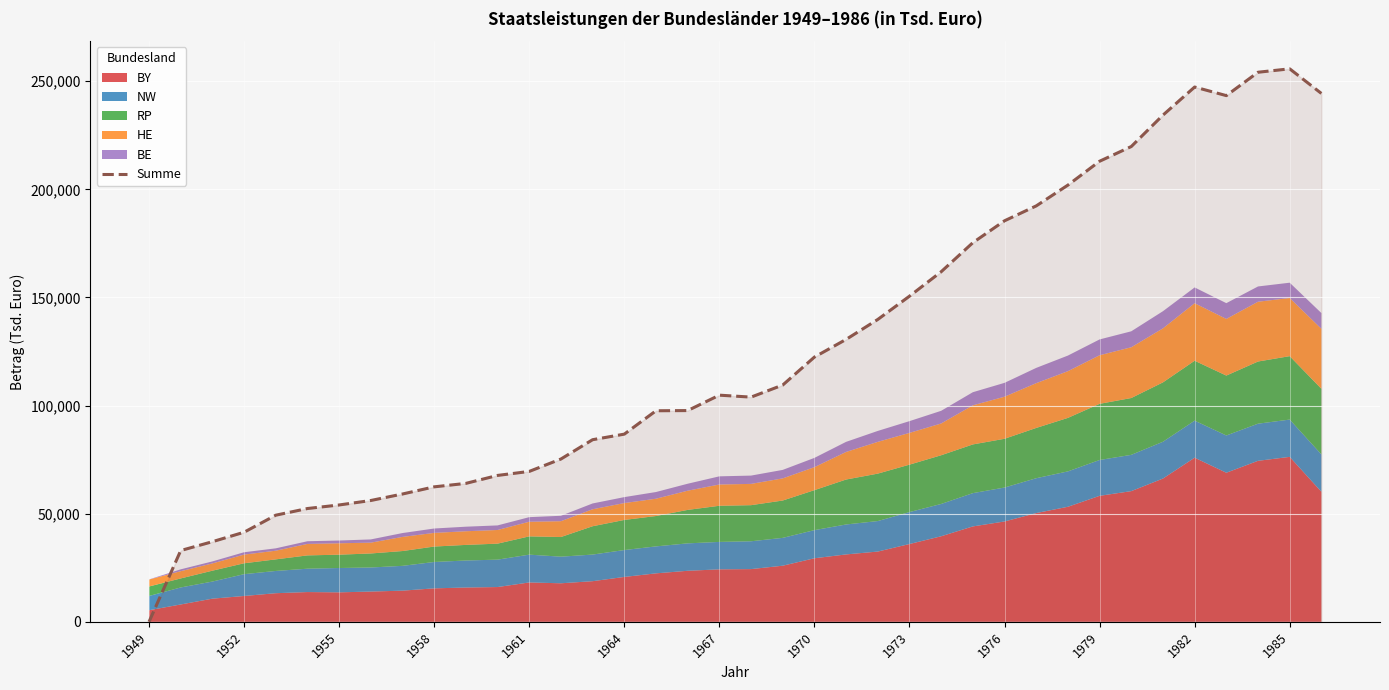

The chart shows a value of 97610 at 16. True or false?

True